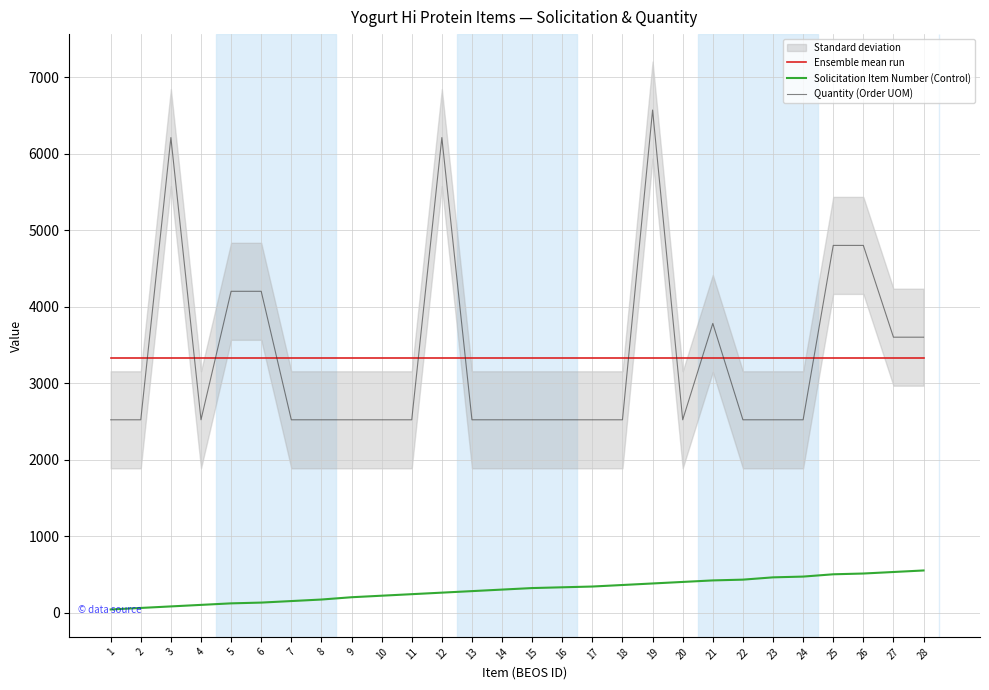

At how many categories does at least one series exceed 1016?

28